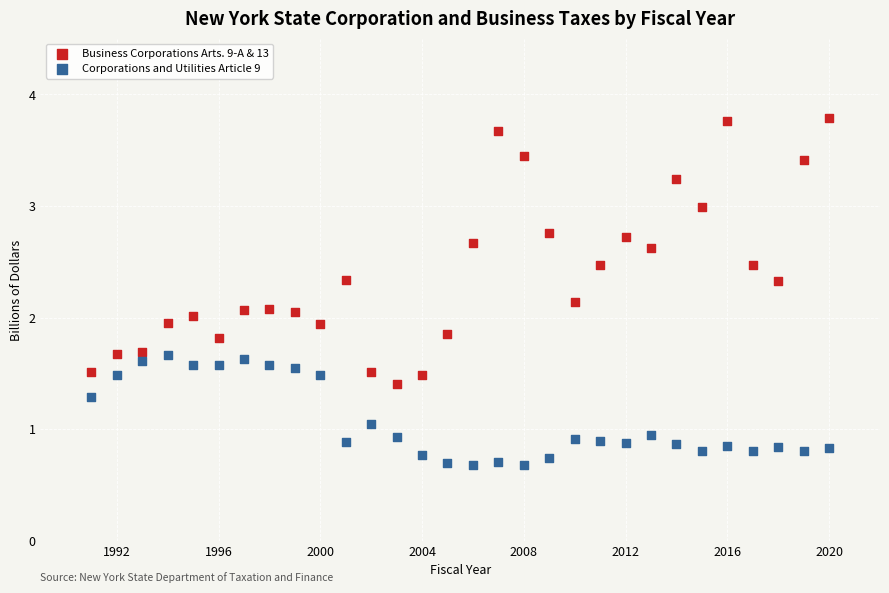

Which series reaches the minimum Y coordinate?

Corporations and Utilities Article 9